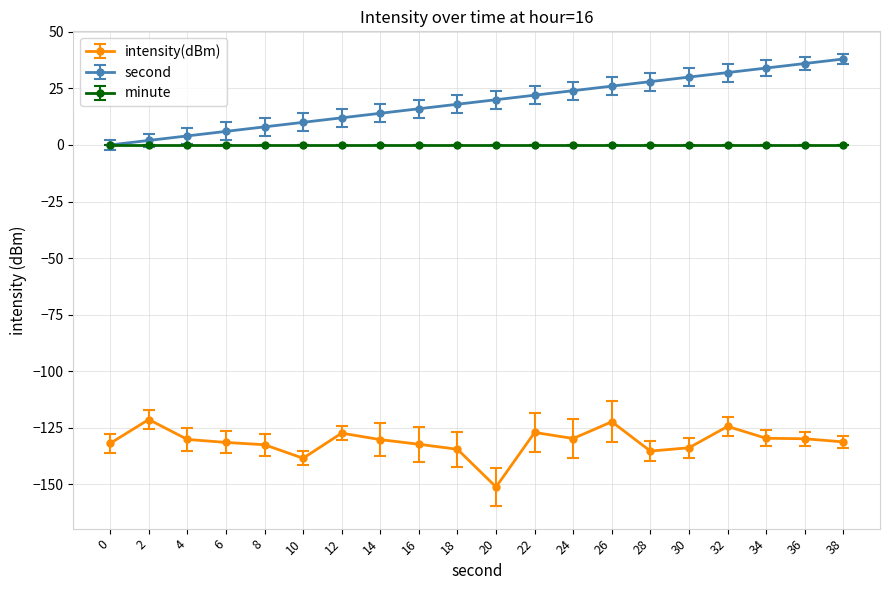

What is the total value across all series at 8?

-124.5